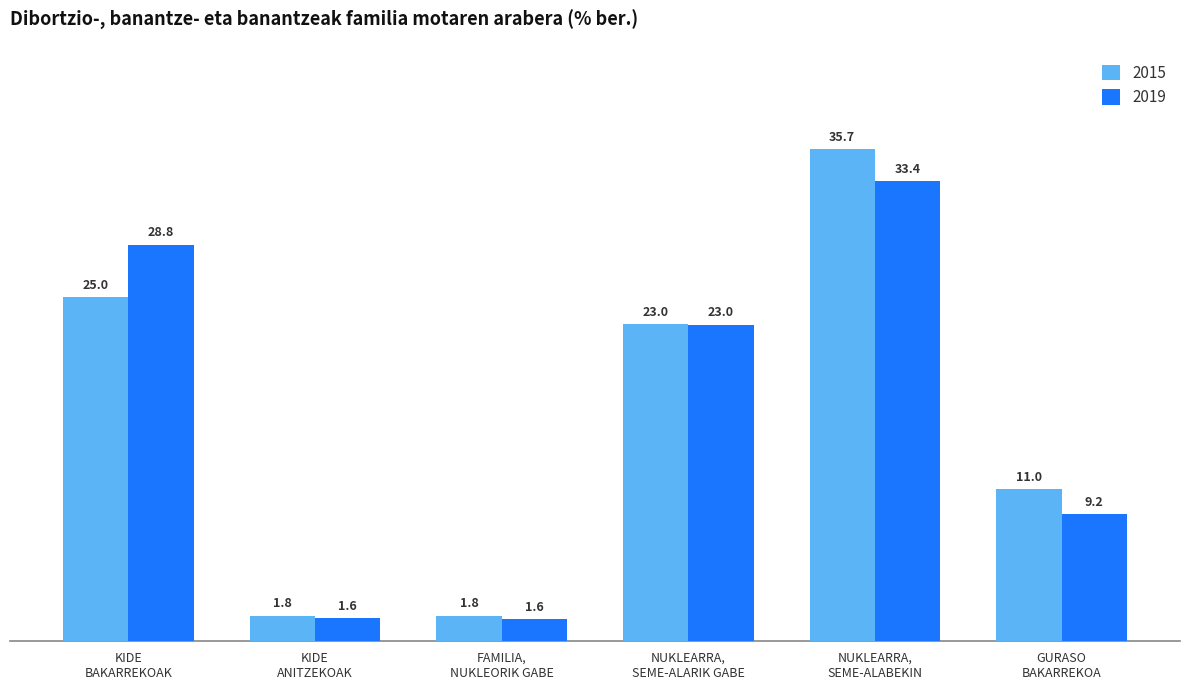

What are all the series names shown in the legend?

2015, 2019